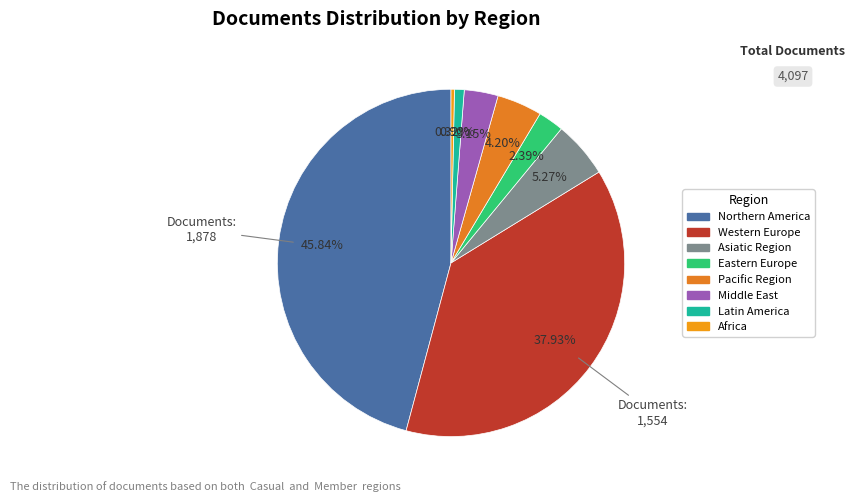

Is it true that Northern America is 46% of the pie?

True